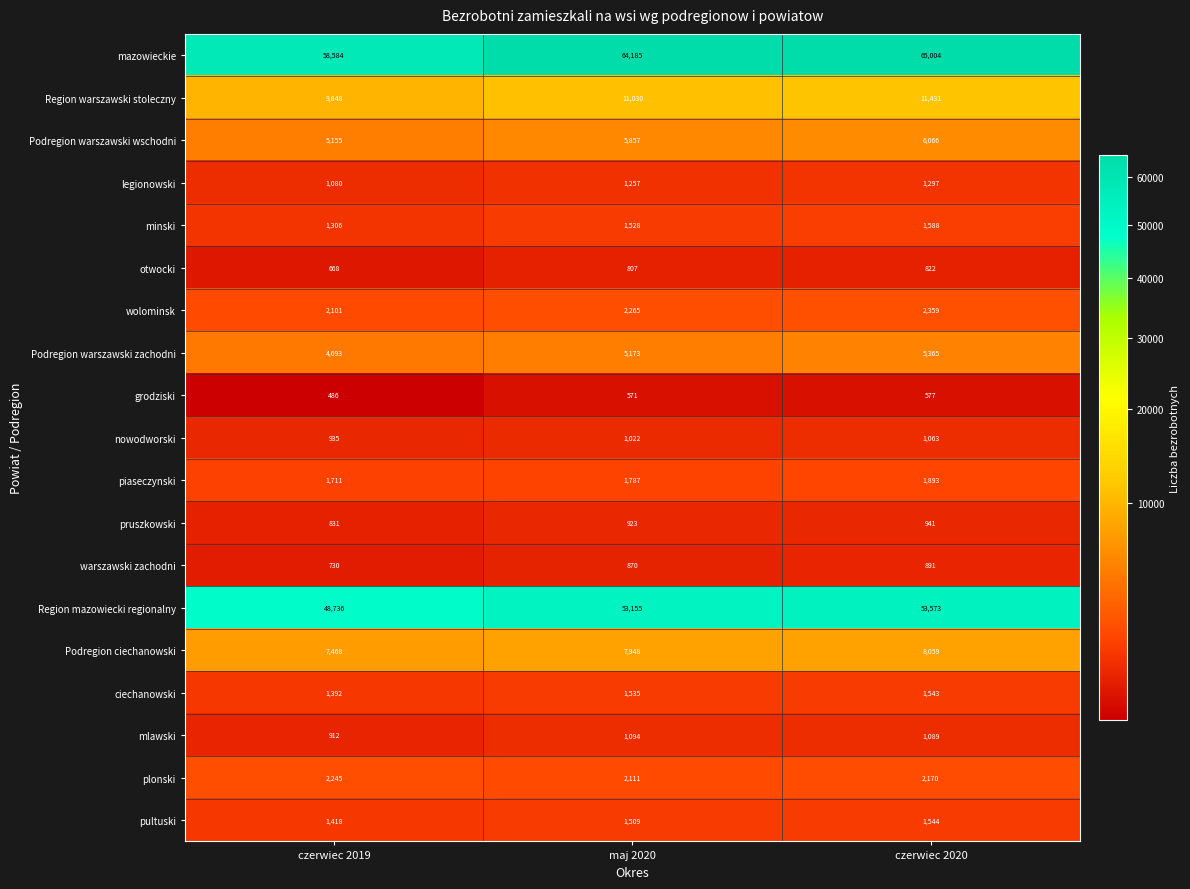

The value of Podregion warszawski zachodni at maj 2020 is 8852. True or false?

False